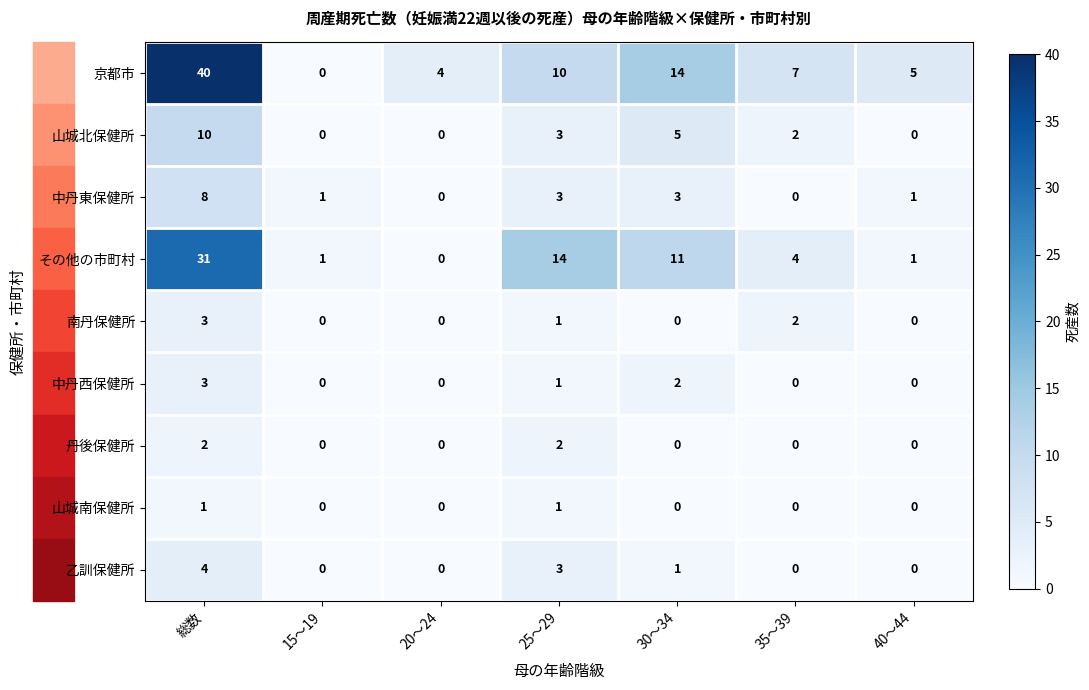

The value of 中丹西保健所 at 25～29 is 1. True or false?

True